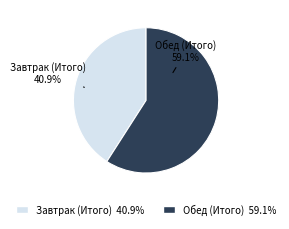

What is the ratio of the value at Обед (Итого) to the value at Завтрак (Итого)?

1.4